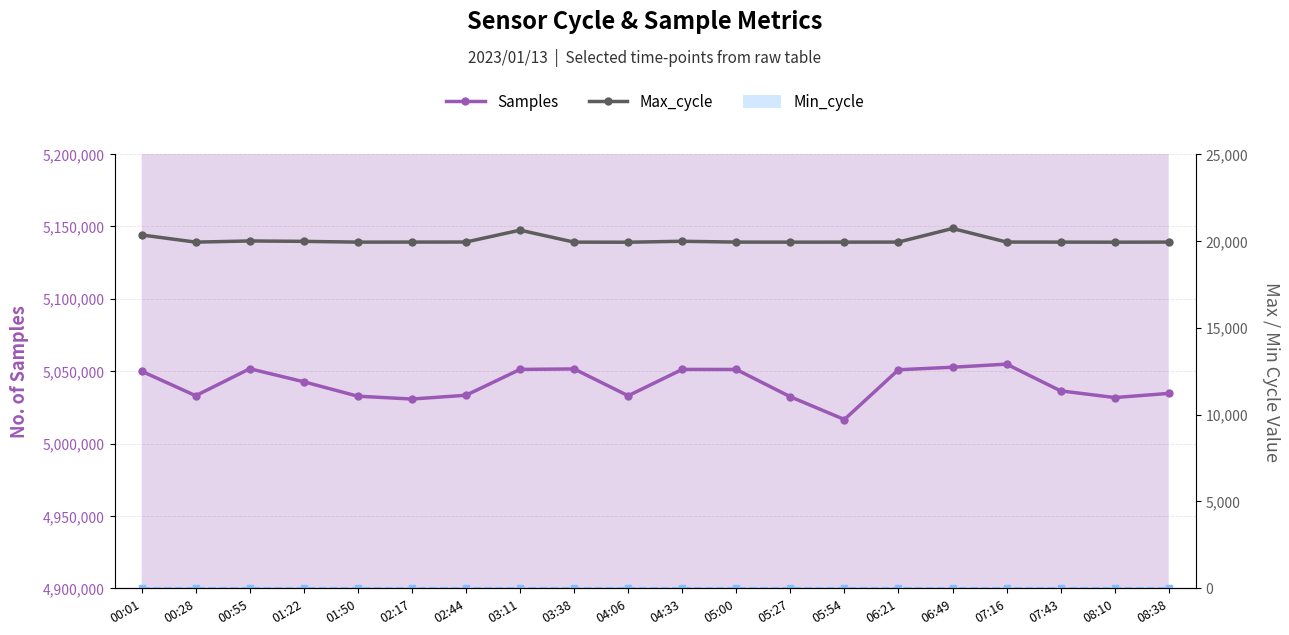

What is the maximum value shown in the chart?

5054832